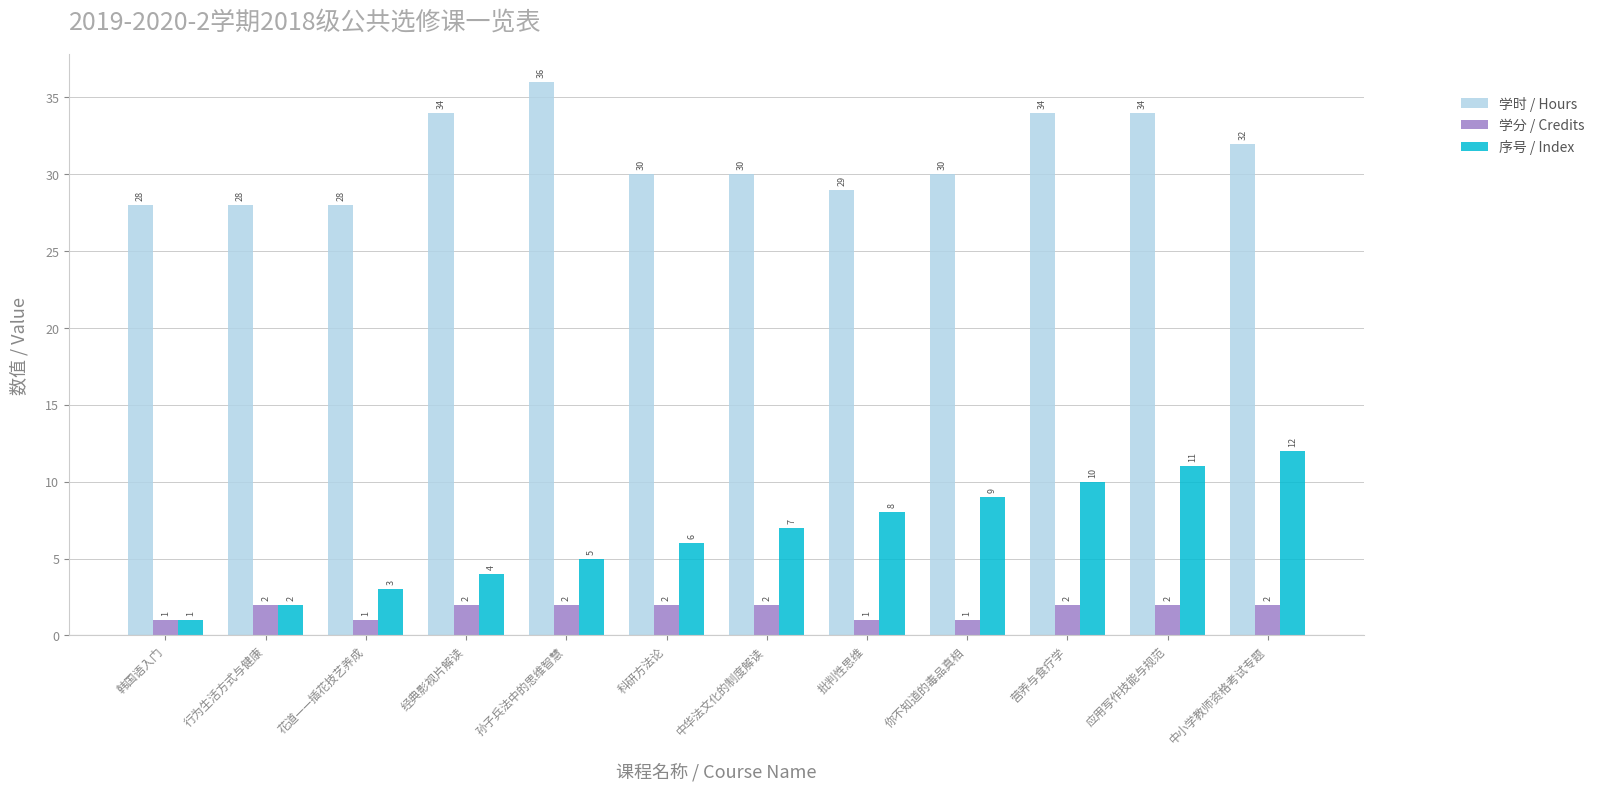

The value of 学时 / Hours at 科研方法论 is 30. True or false?

True